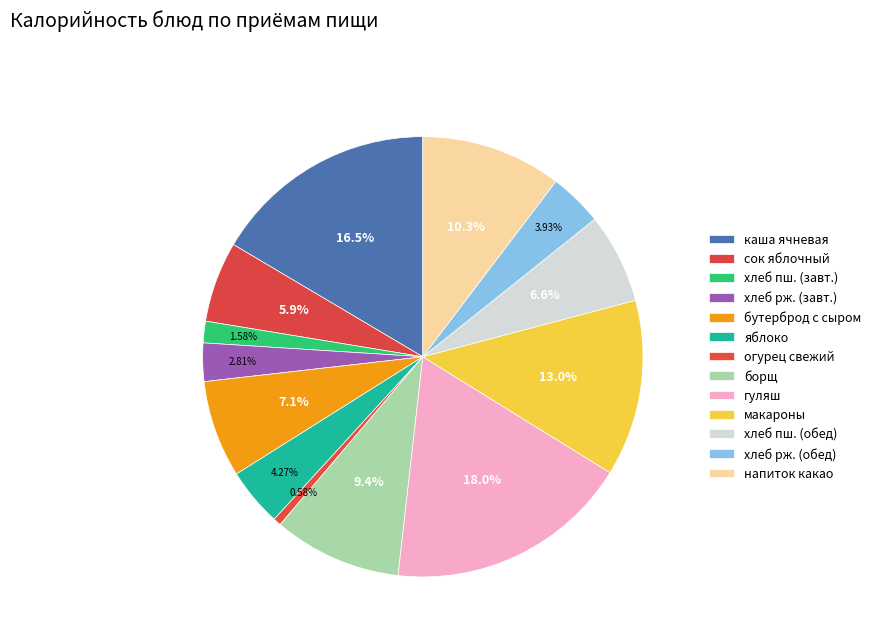

Rank the categories by value from lowest to highest.

огурец свежий, хлеб пшеничный (завтрак), хлеб ржаной (завтрак), хлеб ржаной (обед), яблоко, сок яблочный, хлеб пшеничный (обед), бутерброд с сыром, борщ с капустой и картофелем, витаминизированный напиток какао витошка, макаронные изделия отварные, каша ячневая вязкая, гуляш